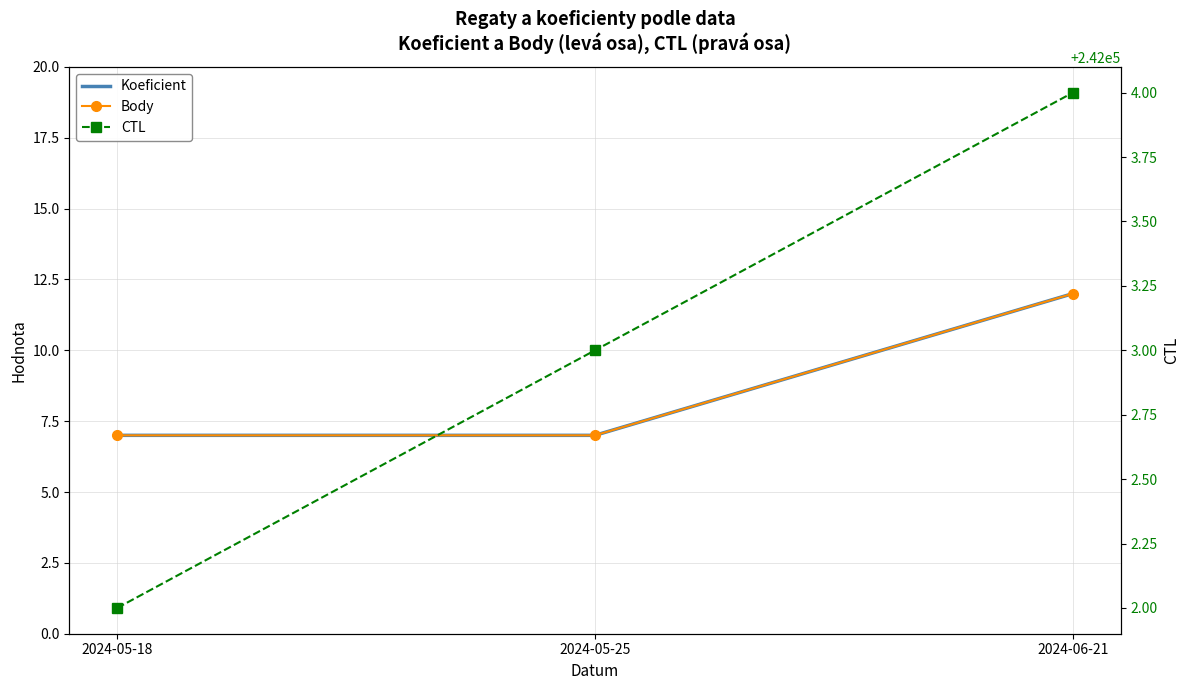

How many data points in CTL are above 242003?

1